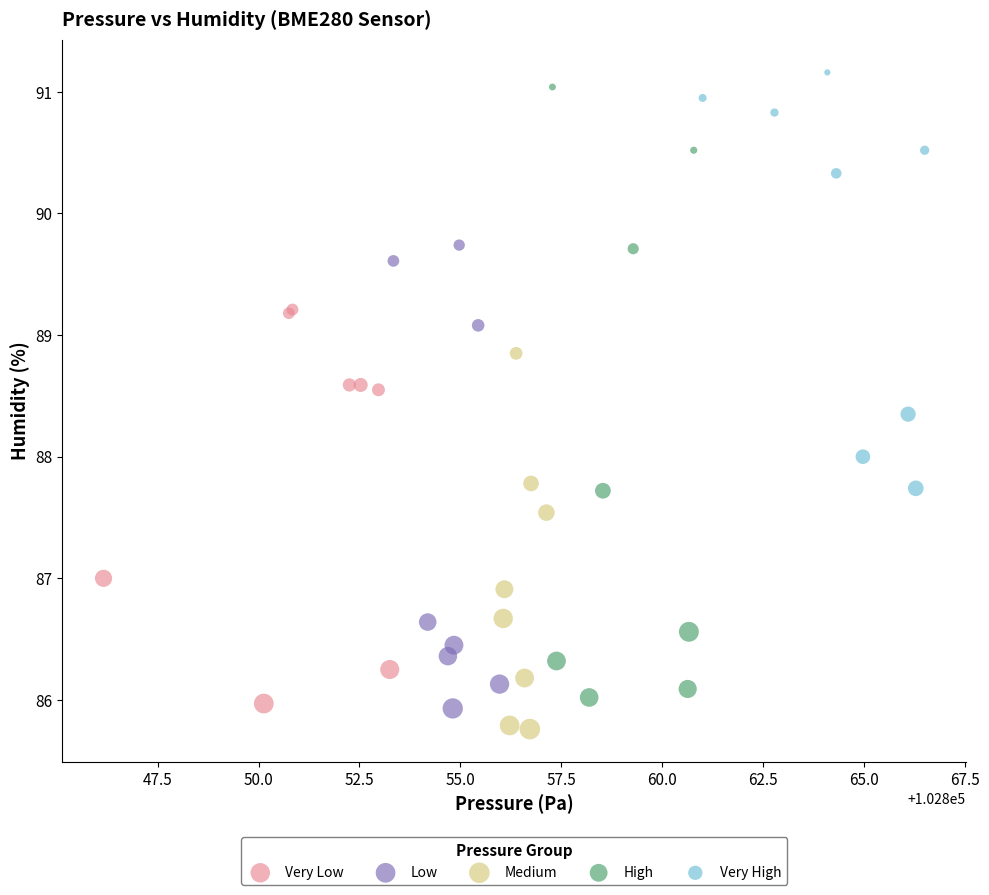

Which series has the widest spread of Y values?

High